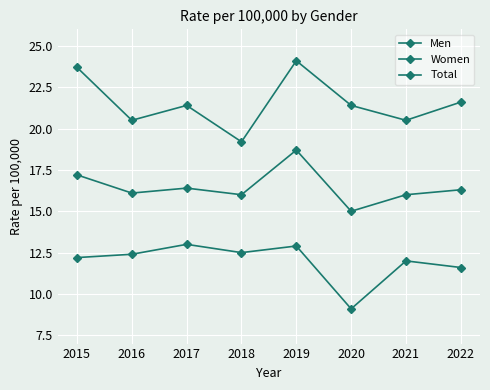

Rank the series by their average value, from highest to lowest.

Men, Total, Women